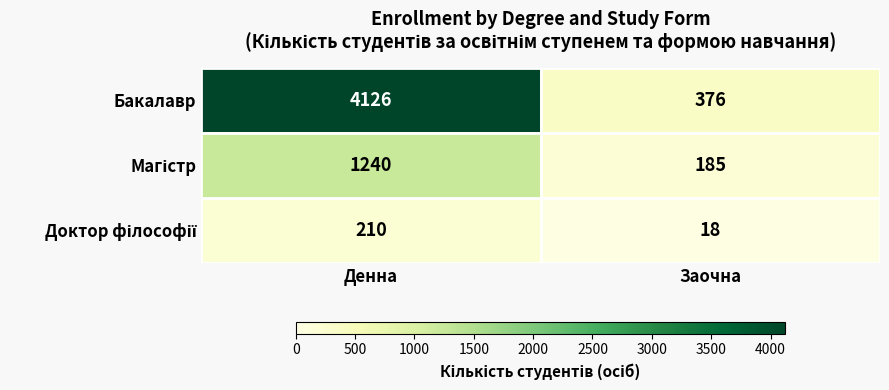

What is the smallest value displayed?

18